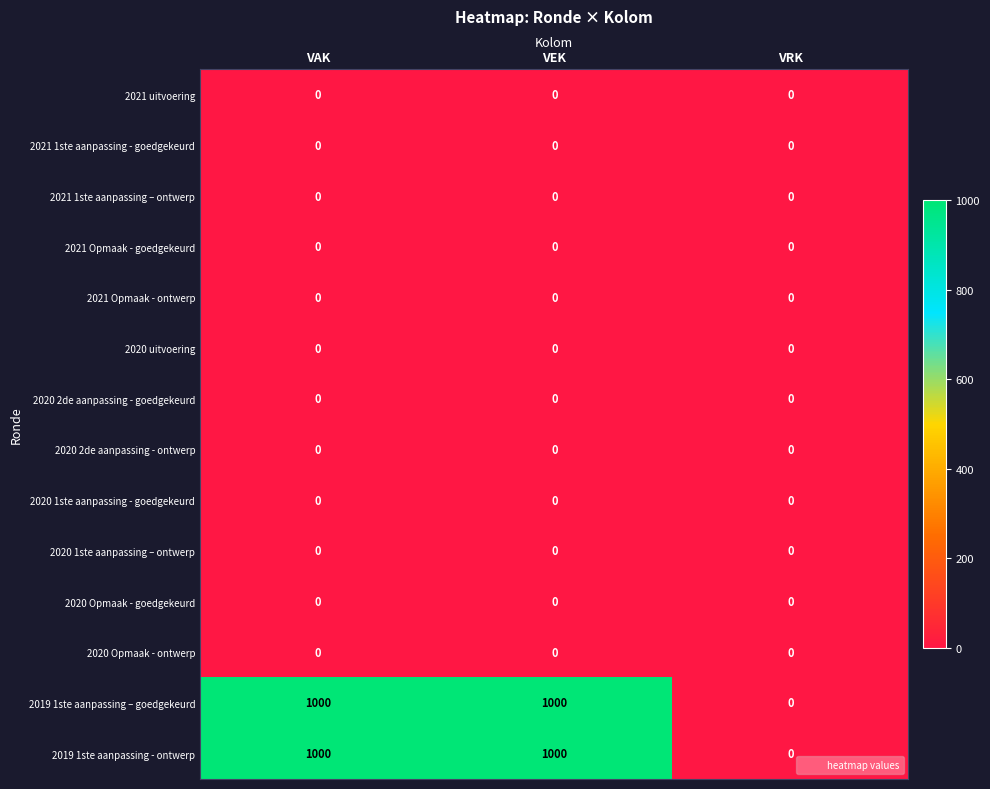

Is the value of 2019 1ste aanpassing – goedgekeurd at VAK greater than the value of 2020 1ste aanpassing – ontwerp at VRK?

Yes